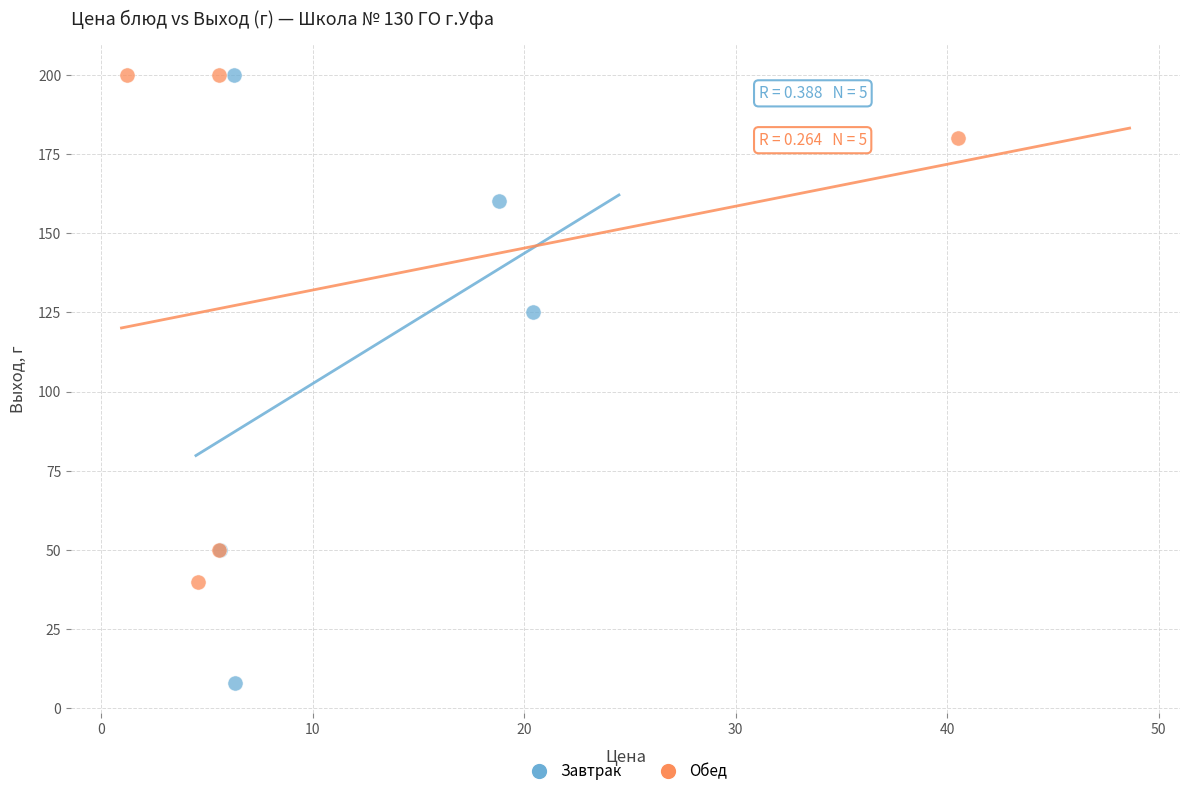

Which series reaches the minimum Y coordinate?

Завтрак